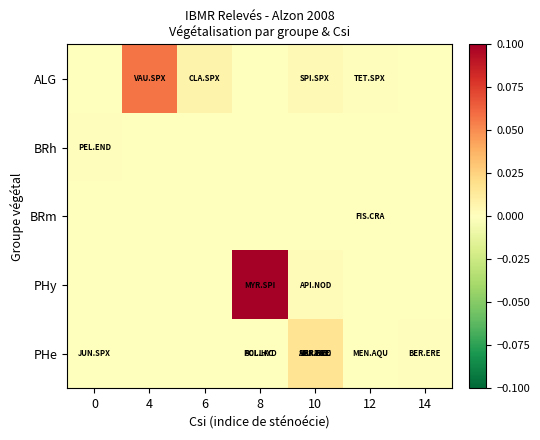

List the series in order of their peak value, highest first.

PHy, ALG, PHe, BRh, BRm